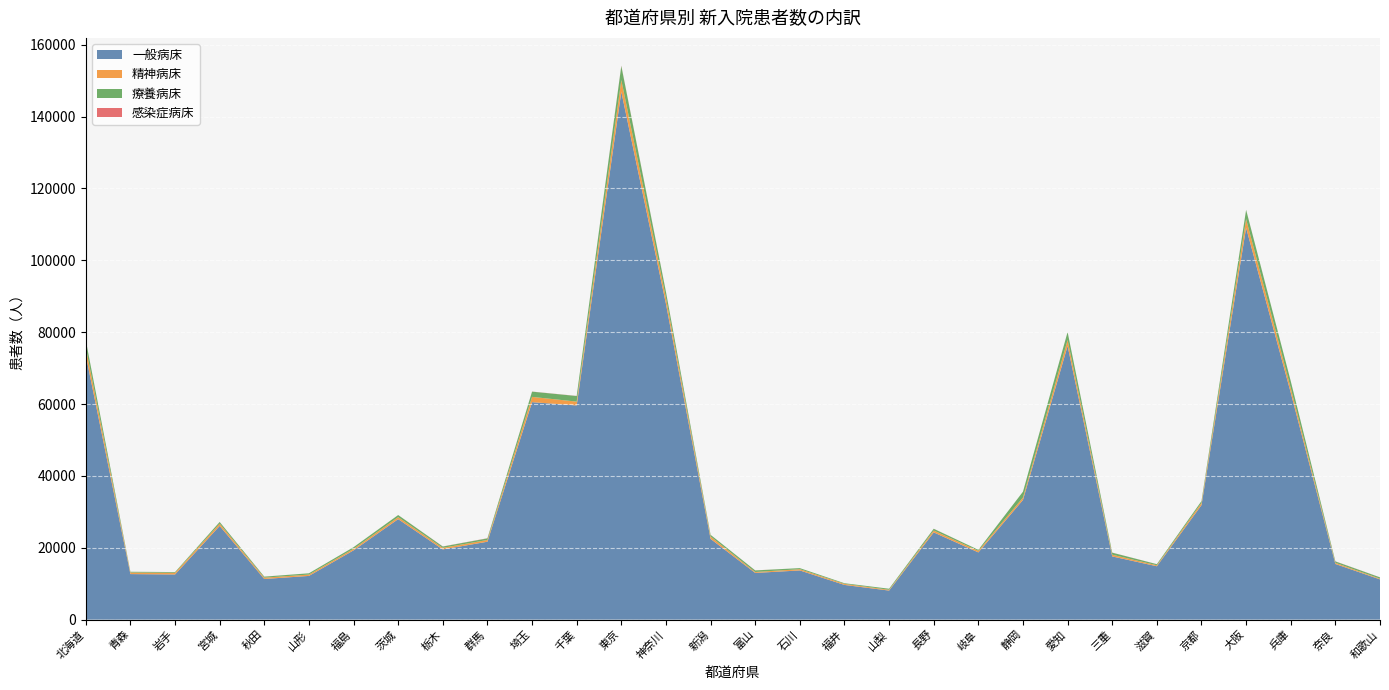

Reading right to left, extract all data points from this chart.

一般病床: 和歌山=11196	奈良=15485	兵庫=63158	大阪=109048	京都=31867	滋賀=14848	三重=17589	愛知=76163	静岡=33297	岐阜=18704	長野=24278	山梨=8080	福井=9651	石川=13686	富山=12994	新潟=22468	神奈川=87894	東京=146920	千葉=59610	埼玉=60517	群馬=21680	栃木=19536	茨城=27967	福島=19275	山形=12161	秋田=11306	宮城=26077	岩手=12565	青森=12670	北海道=73589
精神病床: 和歌山=196	奈良=325	兵庫=1324	大阪=2428	京都=642	滋賀=275	三重=481	愛知=1663	静岡=676	岐阜=440	長野=522	山梨=222	福井=292	石川=346	富山=261	新潟=666	神奈川=1684	東京=3277	千葉=1069	埼玉=1473	群馬=495	栃木=435	茨城=555	福島=429	山形=378	秋田=366	宮城=631	岩手=471	青森=439	北海道=2165
療養病床: 和歌山=364	奈良=389	兵庫=1901	大阪=2562	京都=485	滋賀=305	三重=560	愛知=2206	静岡=1626	岐阜=282	長野=477	山梨=292	福井=179	石川=301	富山=432	新潟=466	神奈川=1632	東京=3906	千葉=1555	埼玉=1458	群馬=432	栃木=366	茨城=580	福島=450	山形=355	秋田=283	宮城=466	岩手=198	青森=206	北海道=2027
感染症病床: 和歌山=19	奈良=30	兵庫=9	大阪=29	京都=5	滋賀=9	三重=24	愛知=17	静岡=8	岐阜=0	長野=21	山梨=2	福井=7	石川=0	富山=21	新潟=3	神奈川=54	東京=96	千葉=30	埼玉=29	群馬=49	栃木=30	茨城=7	福島=6	山形=0	秋田=17	宮城=15	岩手=0	青森=5	北海道=6